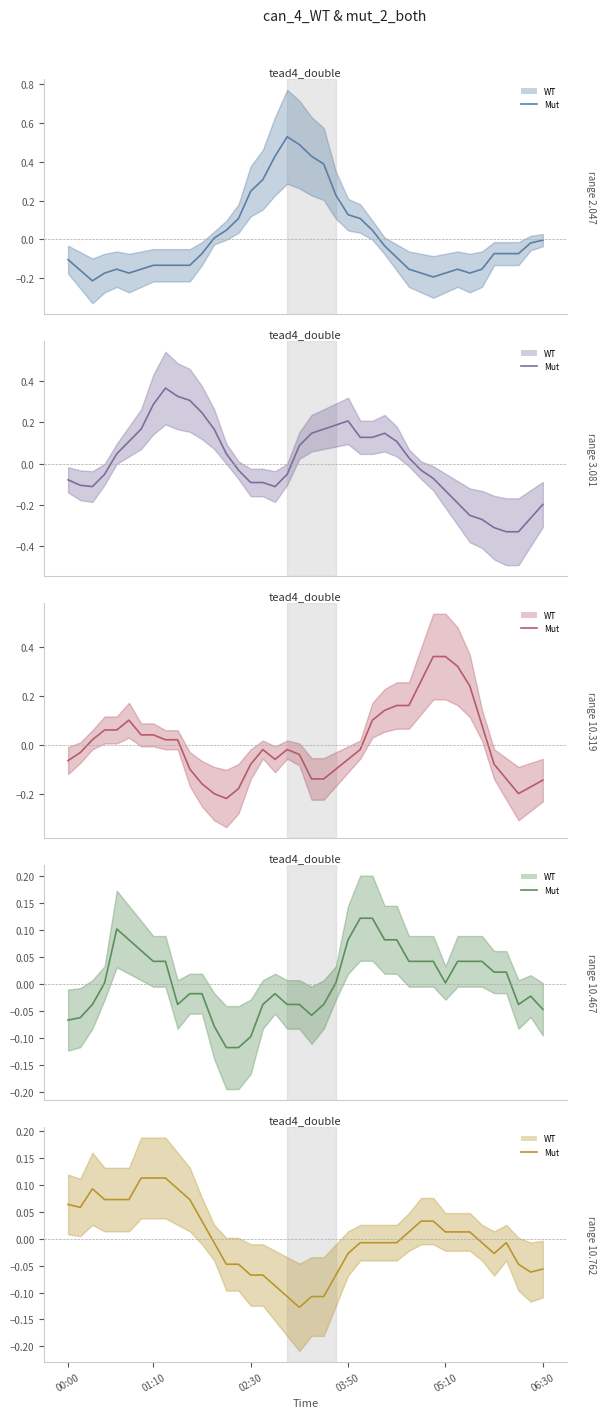

True or false: 3.081 (Mut) has more than 0 interior local peaks.

True